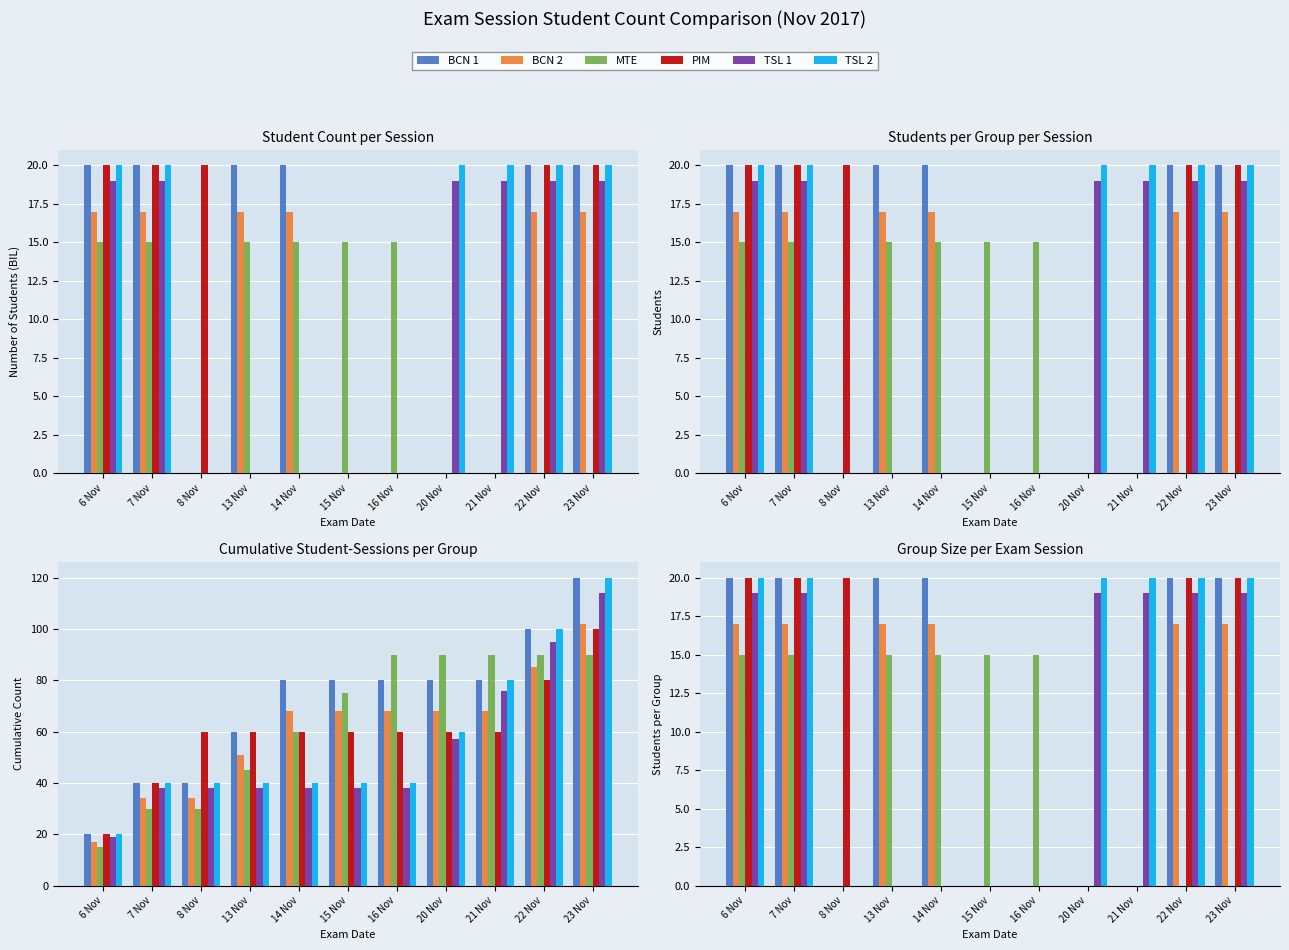

Rank the series at 7 Nov from highest to lowest value.

BCN 1, PIM, TSL 2, TSL 1, BCN 2, MTE